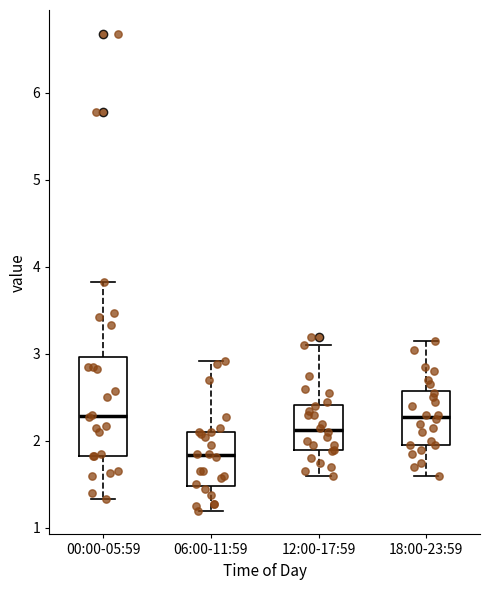

Which box is the tallest, from its lower edge to its upper edge?

00:00-05:59